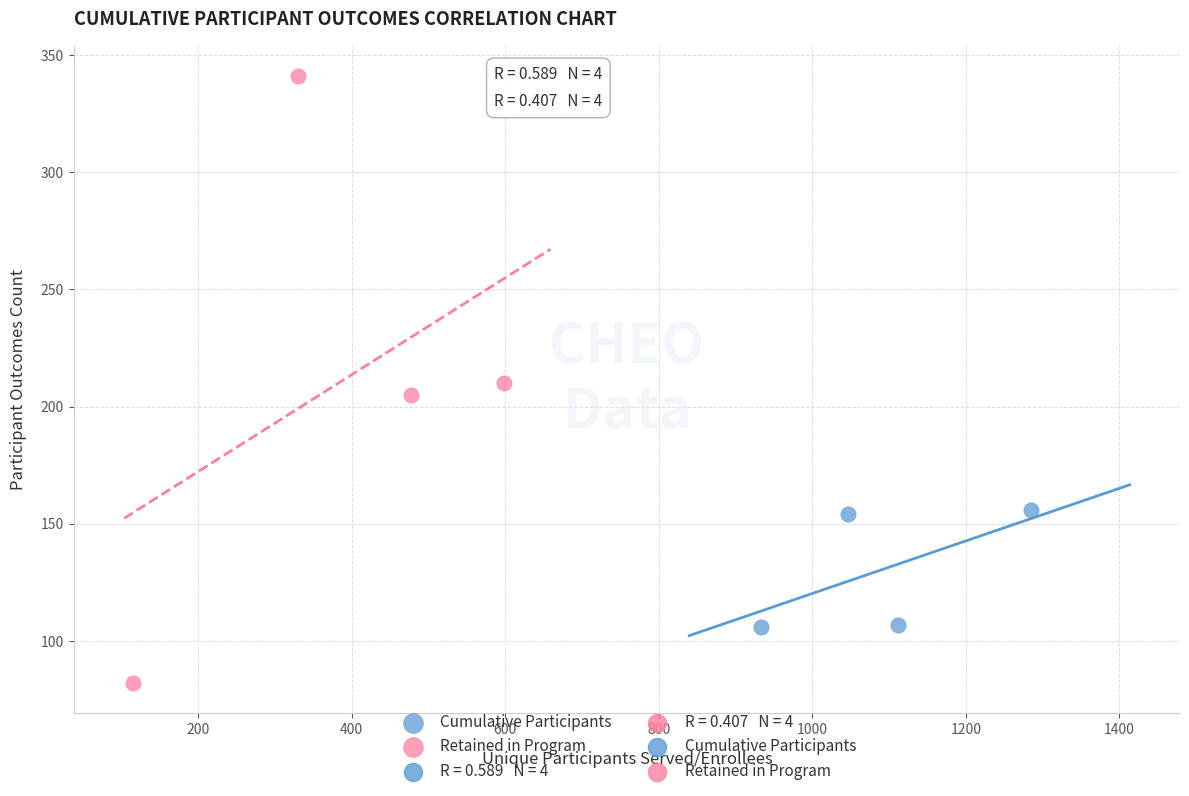

Which series contains the lowest Y value?

Retained in Program